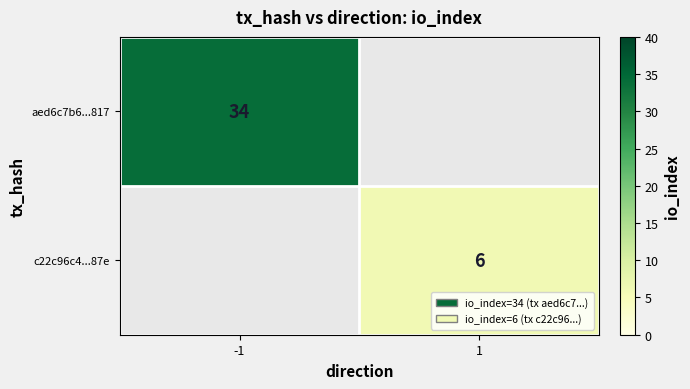

The aed6c7b6...817 series shows 9 at -1. True or false?

False